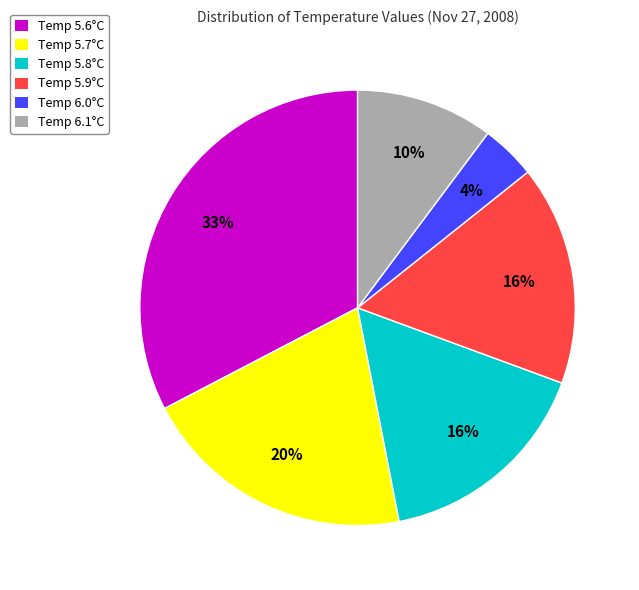

To the nearest percent, what percentage of the pie is Temp 5.8°C?

16%